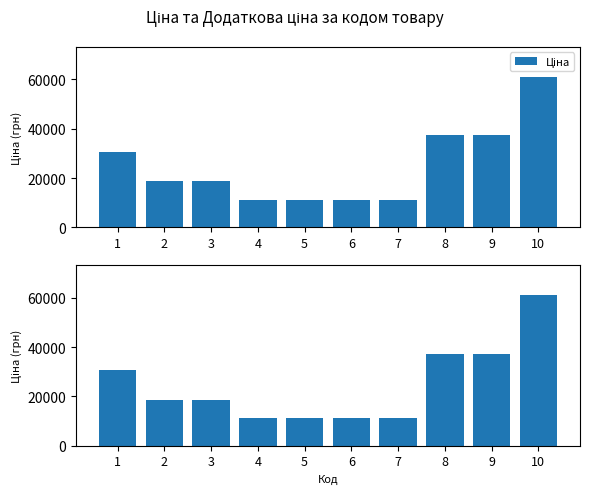

Reading right to left, extract all data points from this chart.

Ціна: 61024.7	37343.0	37343.0	11113.6	11113.6	11113.6	11113.6	18671.5	18671.5	30512.3
Доп. ціна: 61024.7	37343.0	37343.0	11113.6	11113.6	11113.6	11113.6	18671.5	18671.5	30512.3